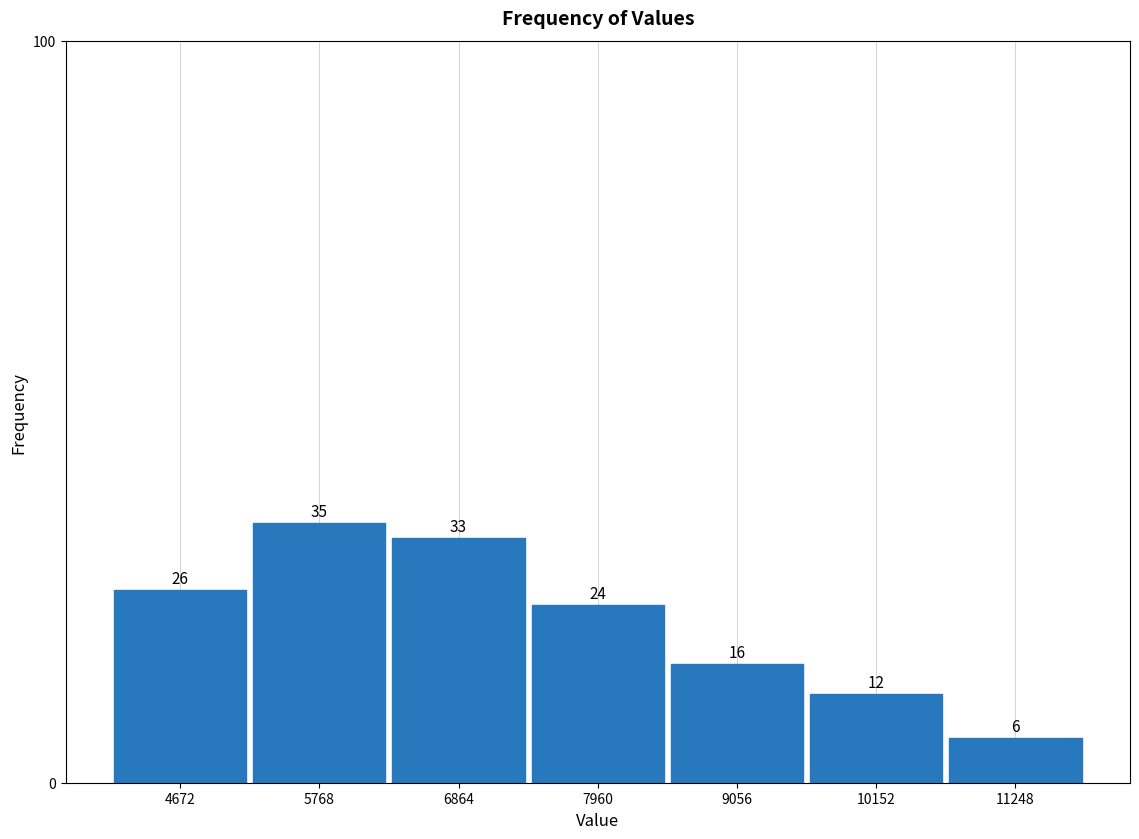

Reading left to right, list every bar in this chart as the range it spans on the x-axis followed by its height. The bar edges are not printed on the chart, so give them approximately, as read against the axis.

4200 to 5200: 26
5200 to 6400: 35
6400 to 7400: 33
7400 to 8600: 24
8600 to 9600: 16
9600 to 10800: 12
10800 to 11800: 6